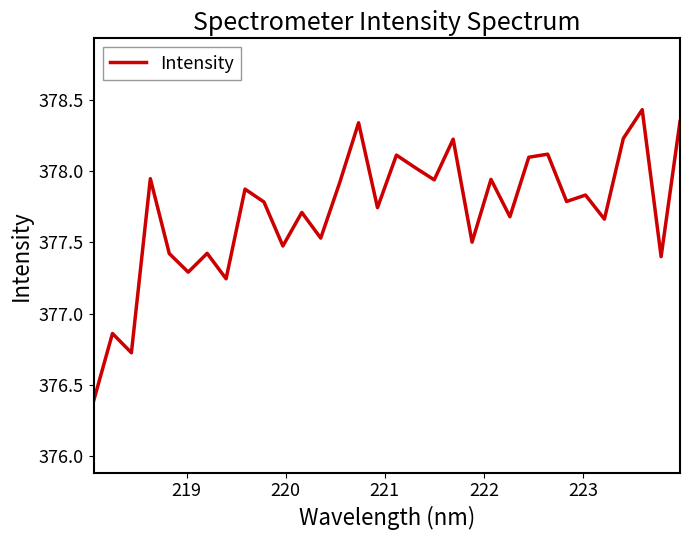

What is the sum of all values?

12087.0